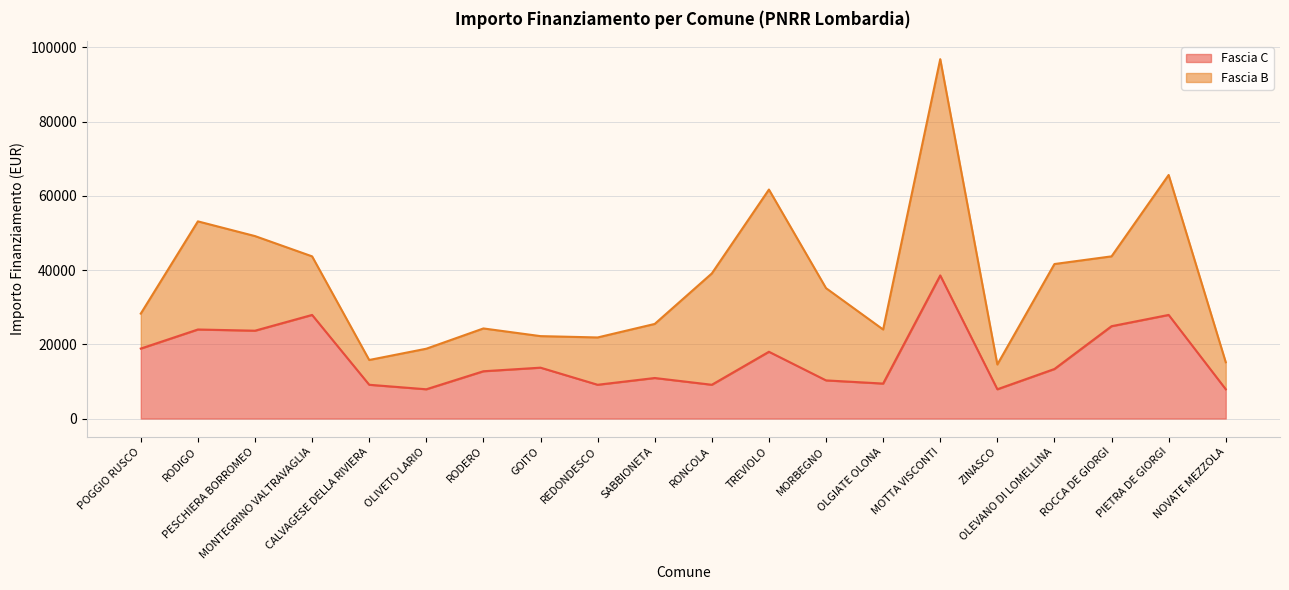

Read the value at POGGIO RUSCO.

18854